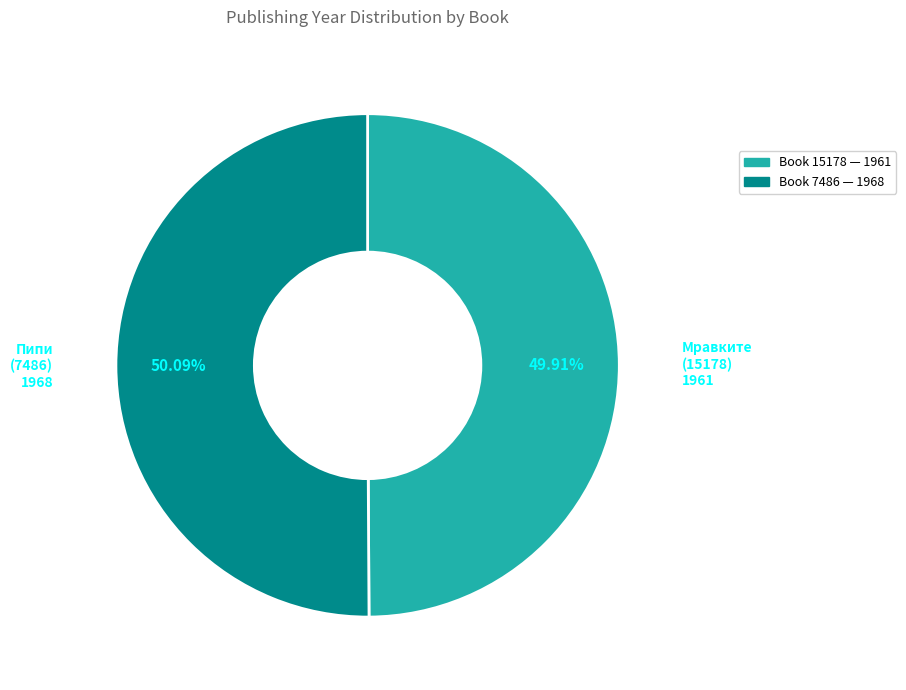

Is there a majority slice in this chart?

Yes